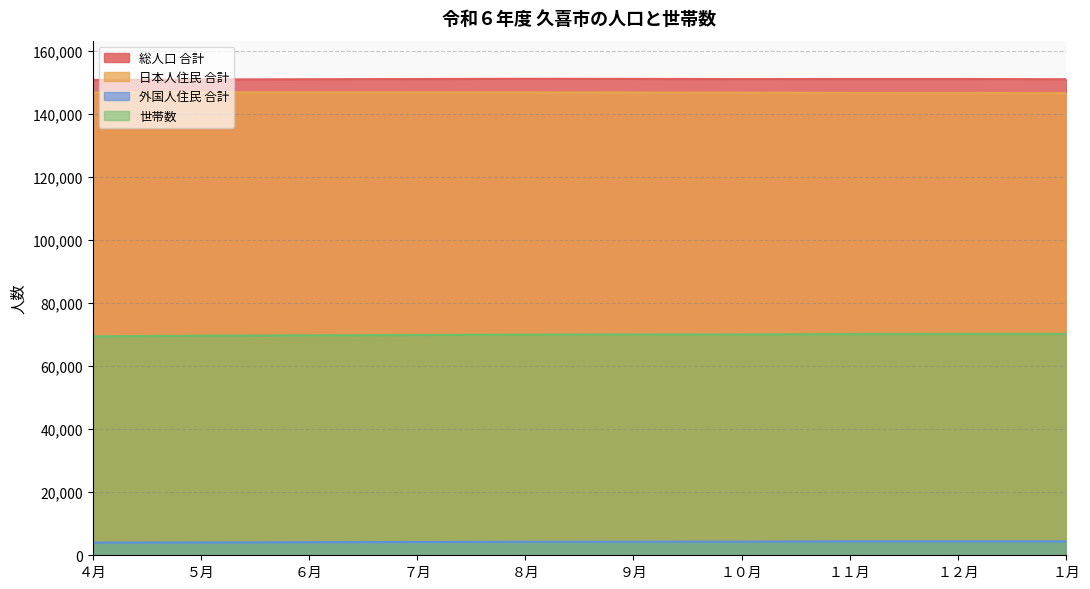

Rank the series at ８月 from lowest to highest value.

外国人住民 合計, 世帯数, 日本人住民 合計, 総人口 合計